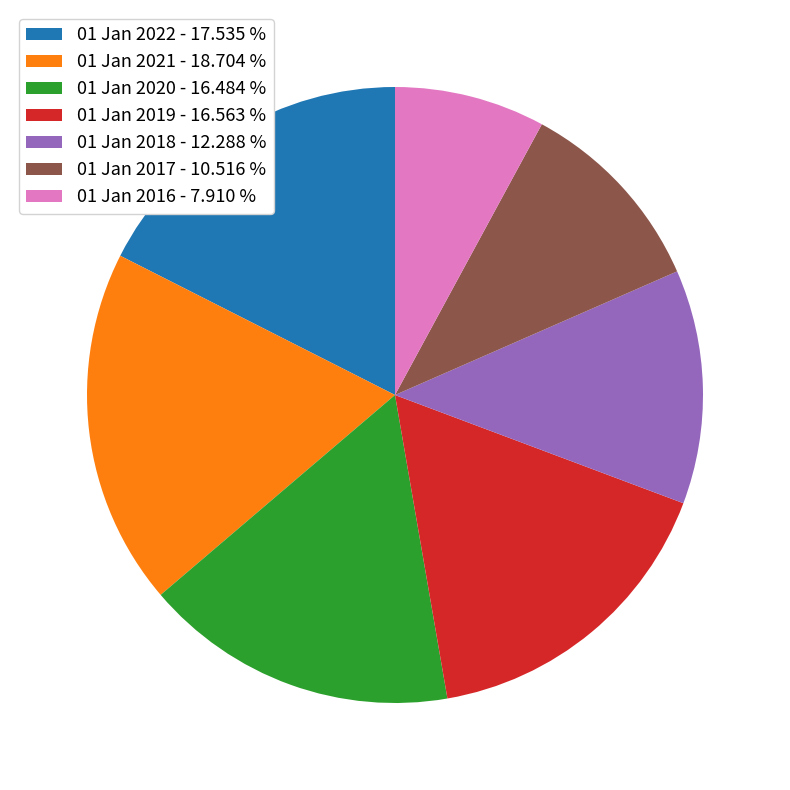

Do 01 Jan 2016 - 7.910 % and 01 Jan 2022 - 17.535 % together represent more than half of the pie?

No